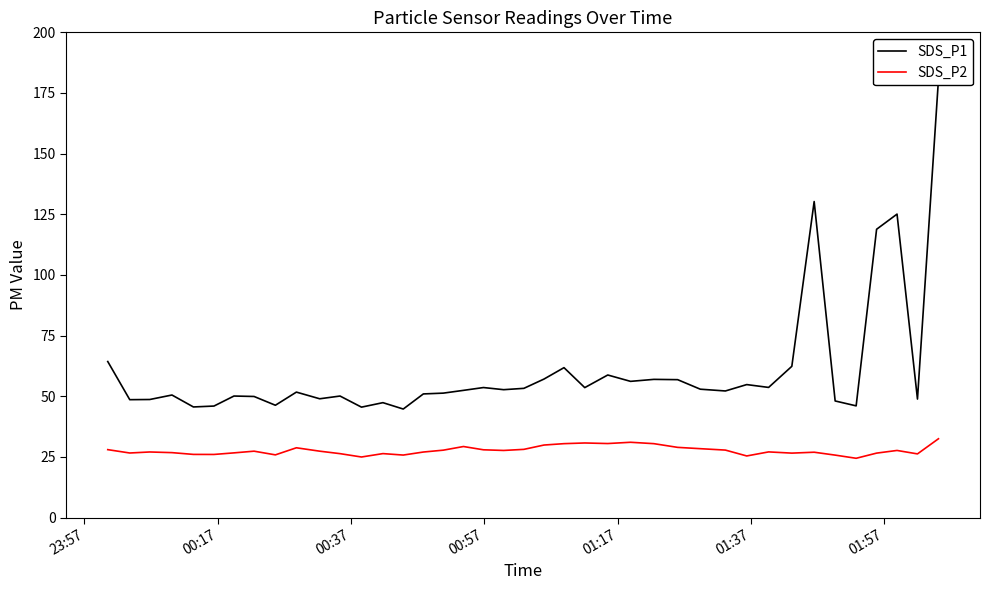

What is the average value of the SDS_P2 series?

27.6